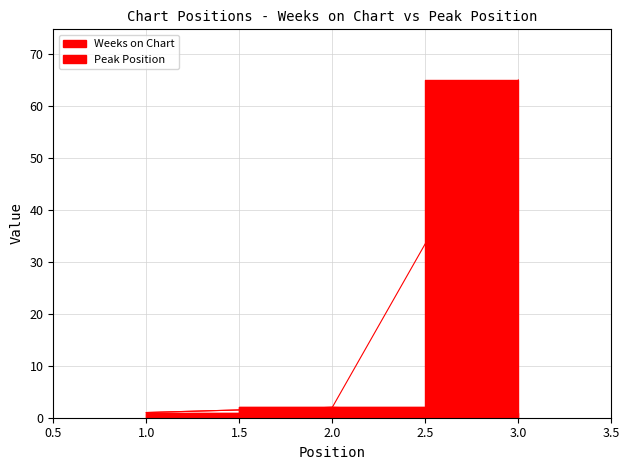

The Peak Position series shows 2 at 2. True or false?

True